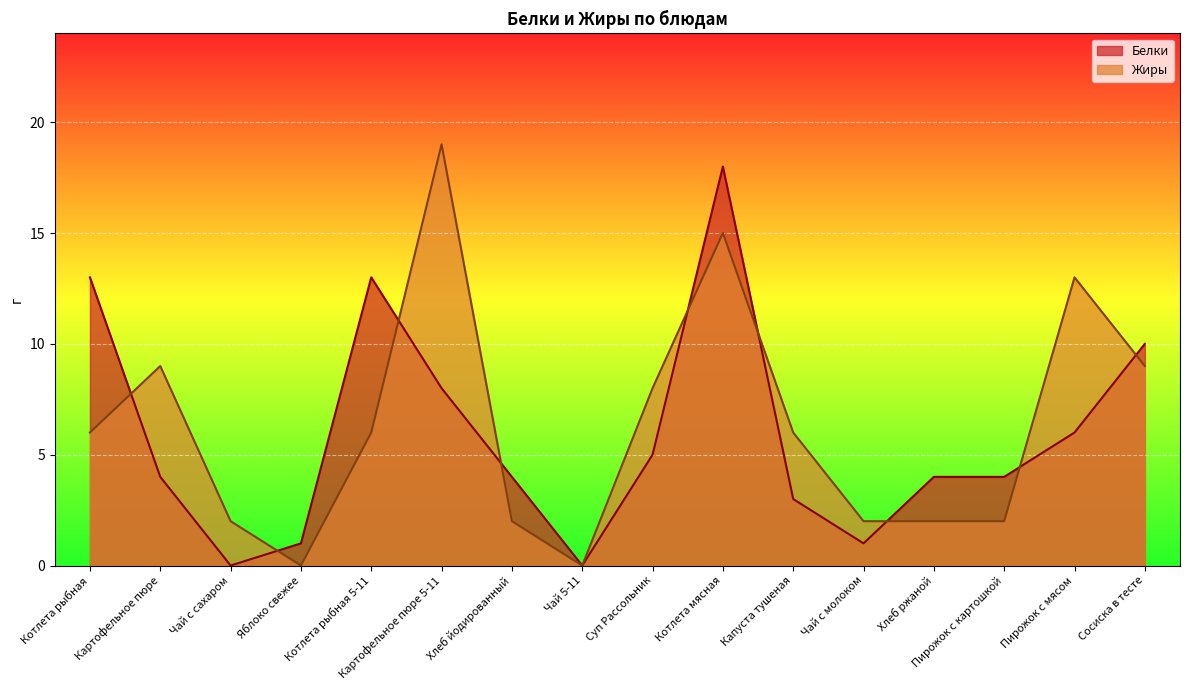

In Белки, how many points are lower than both neighbors (excluding endpoints)?

3